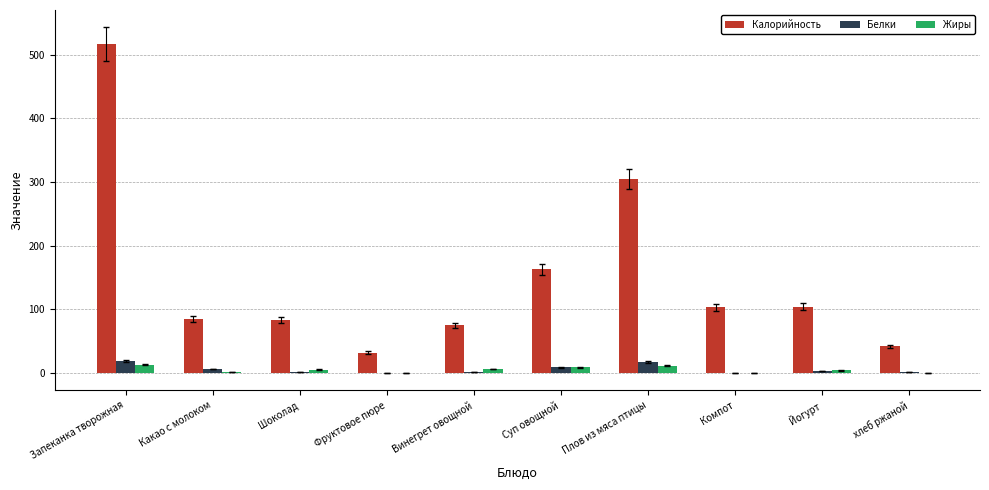

True or false: Жиры has a value of 3 at Йогурт.

False